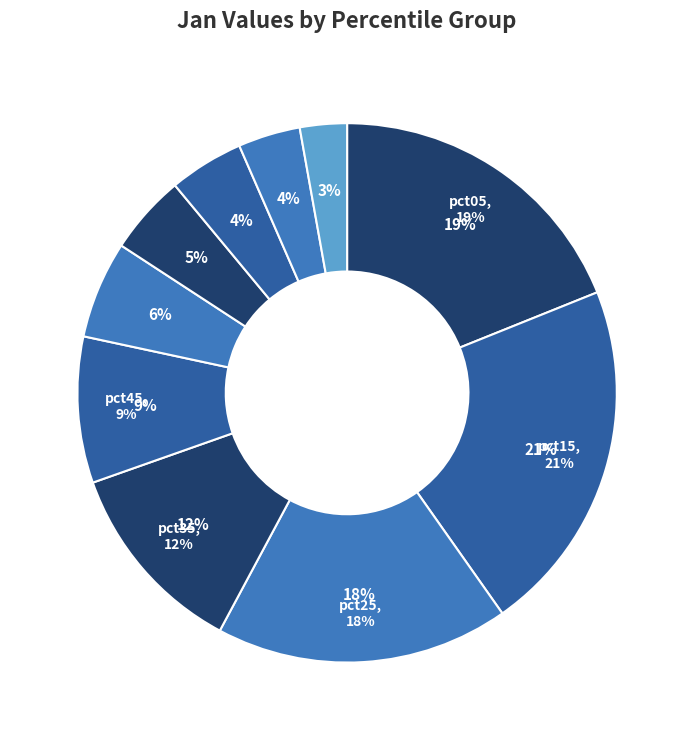

Which slice is the smallest?

pct95